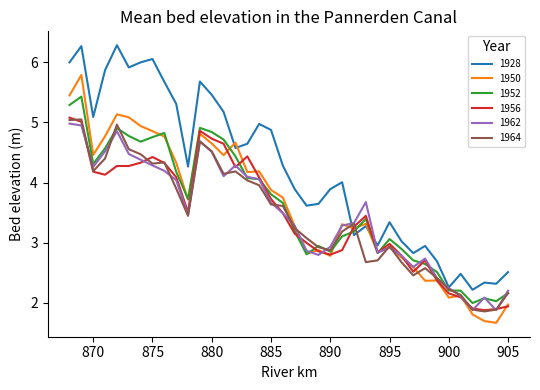

What are all the series names shown in the legend?

1928, 1950, 1952, 1956, 1962, 1964